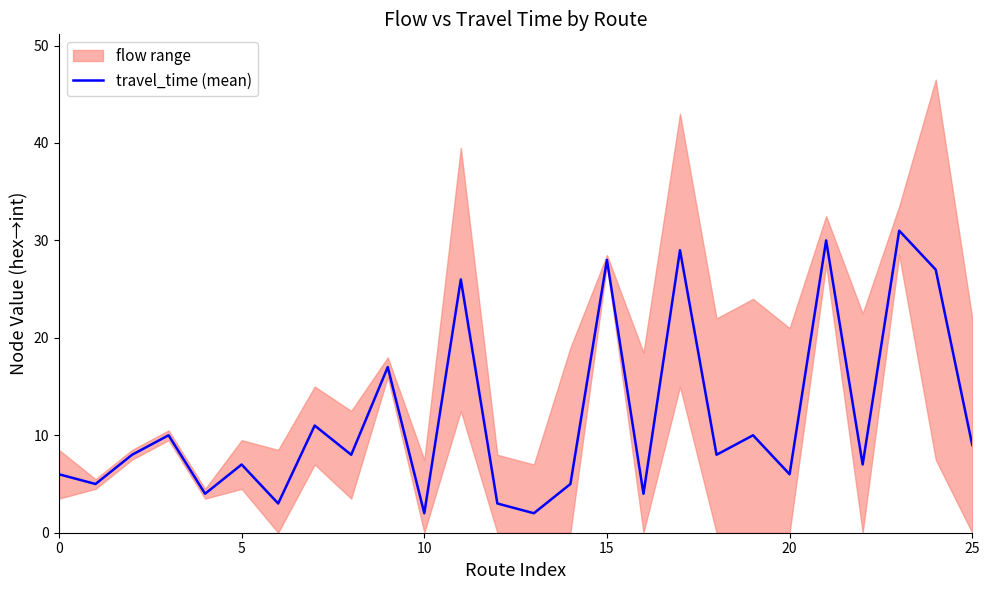

What is the change in value from 9 to 21?

+13